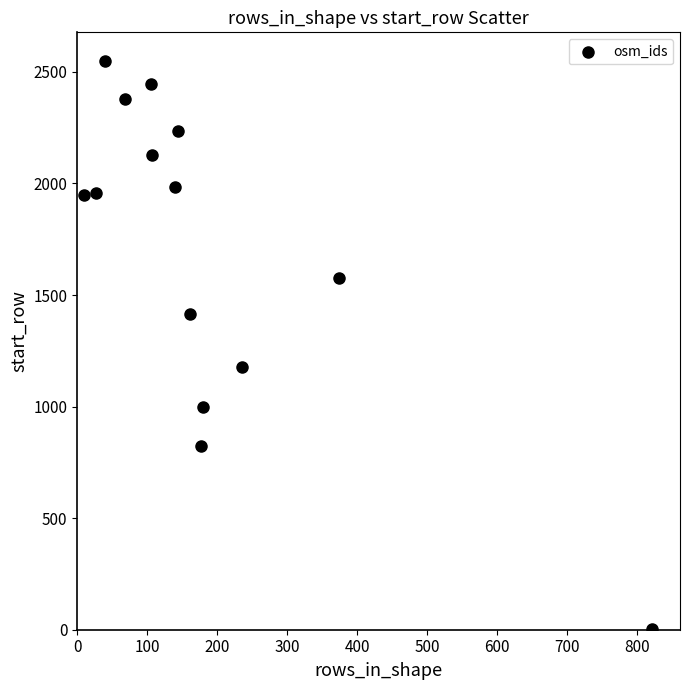

What Y value in the scatter plot is closest to 1275?

1179